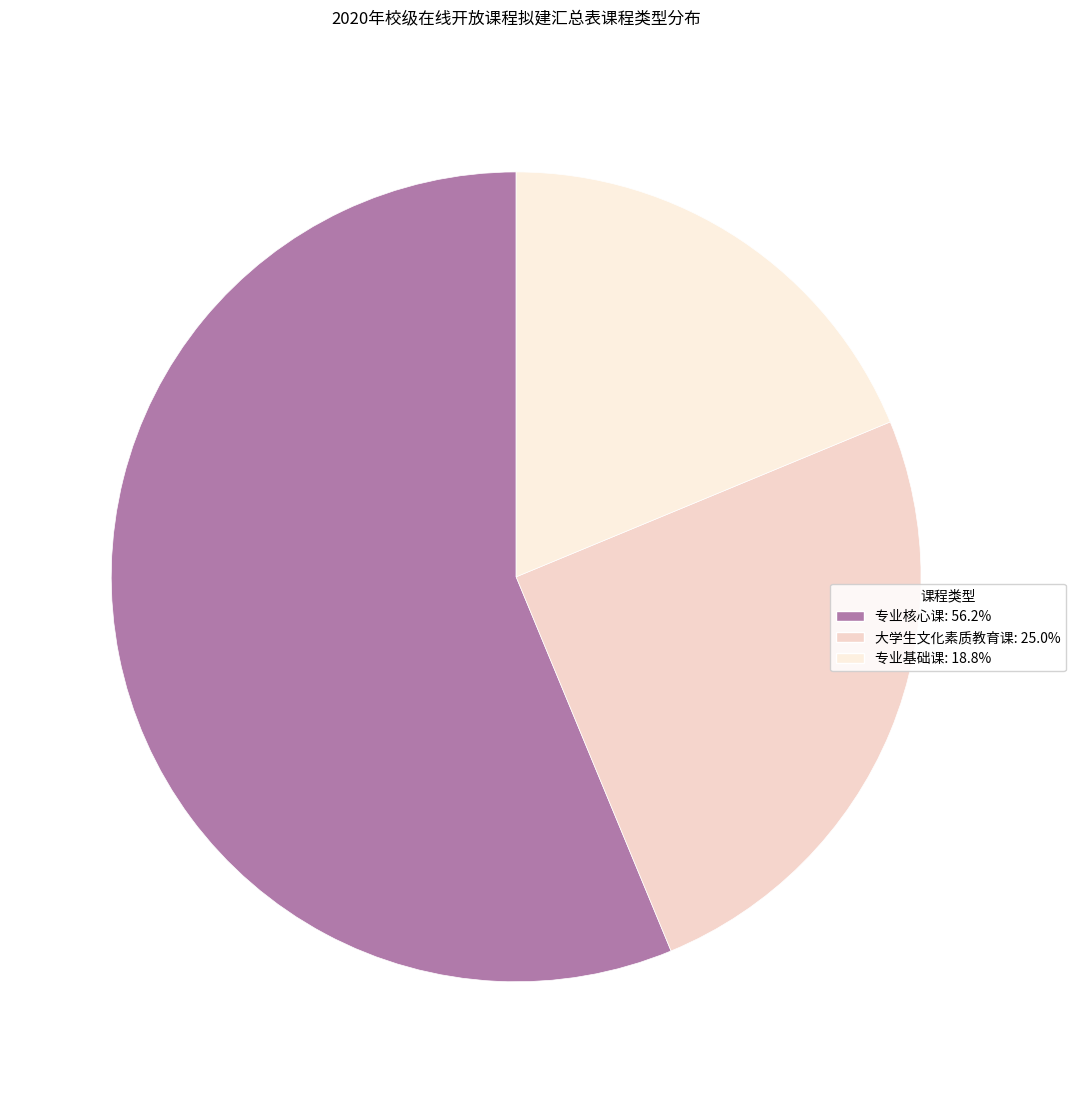

Combined, do 大学生文化素质教育课 and 专业基础课 account for over 50%?

No